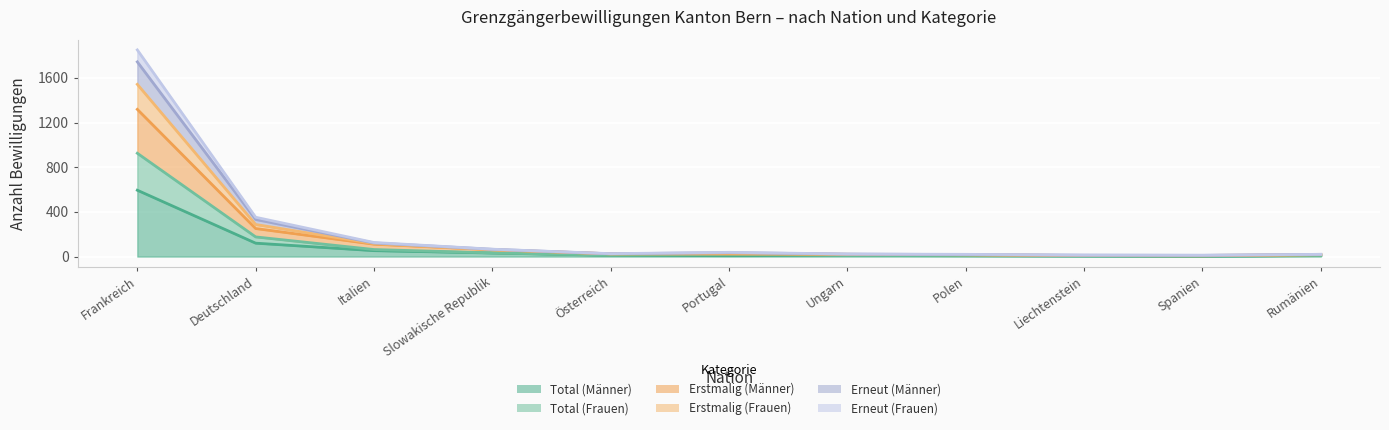

How many categories are shown in the chart?

11